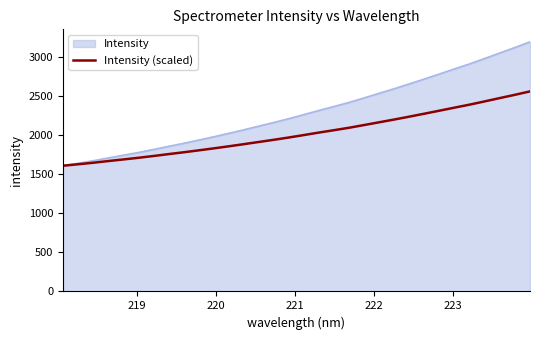

Which series has the largest total across all categories?

Intensity